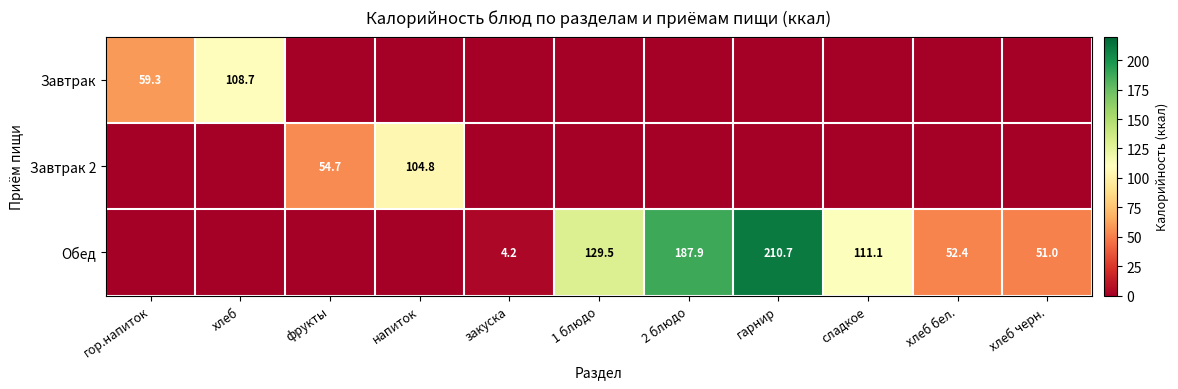

What is the sum of the Обед values at хлеб черн. and сладкое?

162.1